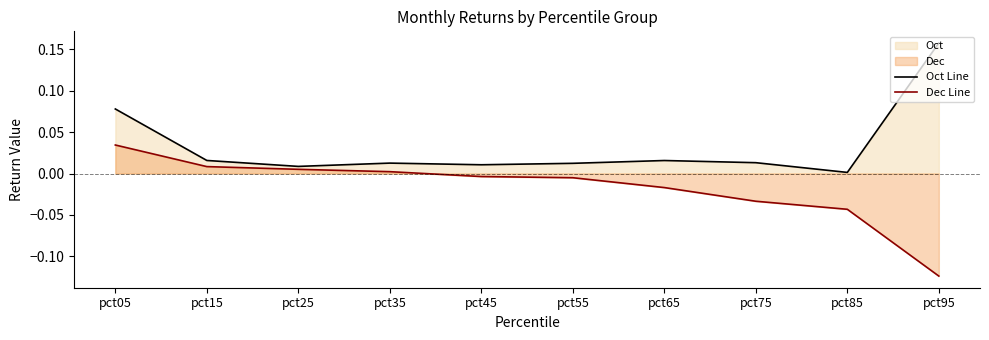

Rank the series by their average value, from lowest to highest.

Dec Line, Oct Line